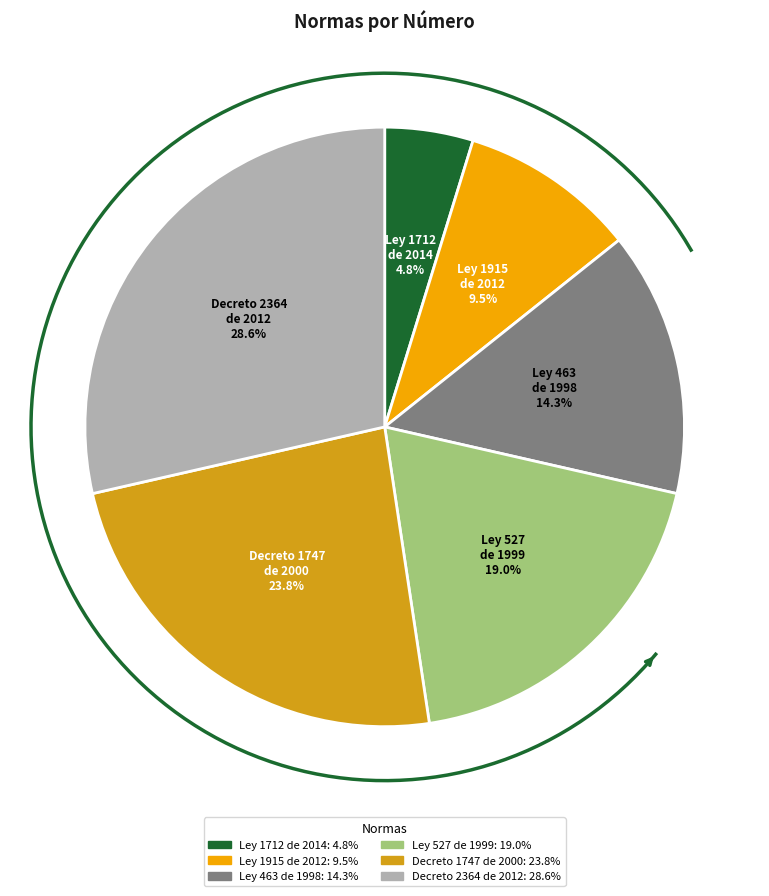

Rank the categories by value from highest to lowest.

Decreto 2364 de 2012, Decreto 1747 de 2000, Ley 527 de 1999, Ley 463 de 1998, Ley 1915 de 2012, Ley 1712 de 2014